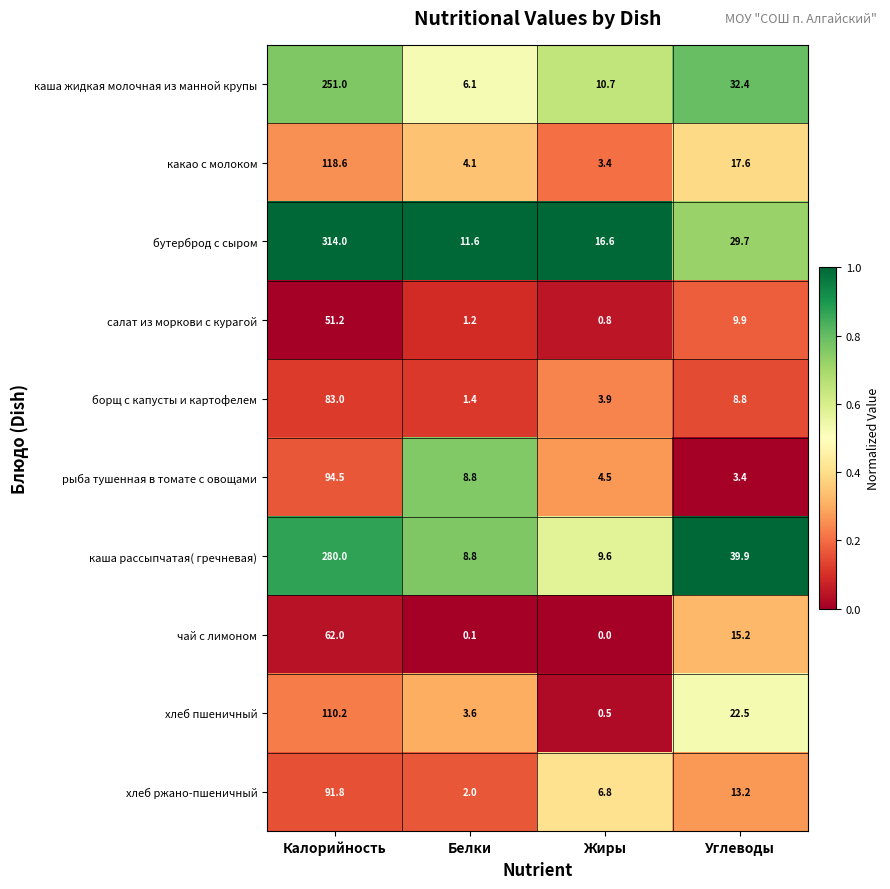

How many data points does each series have?

4